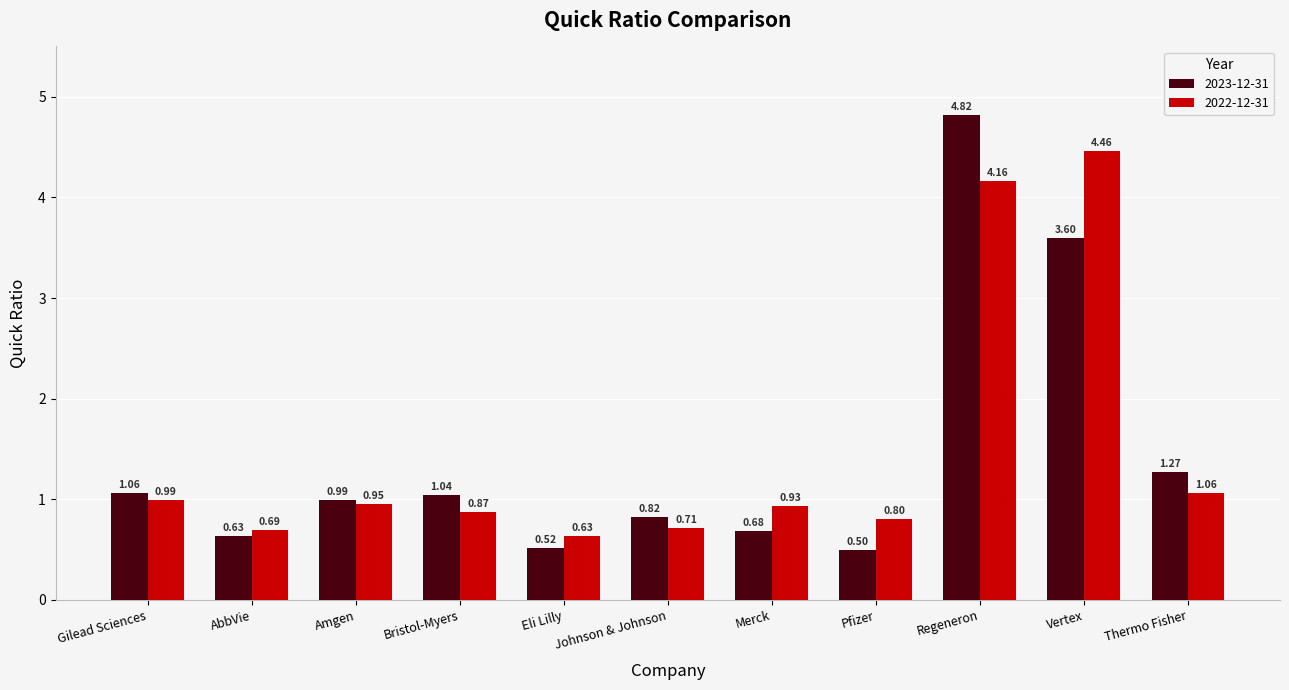

Which series has the widest spread of values?

2023-12-31